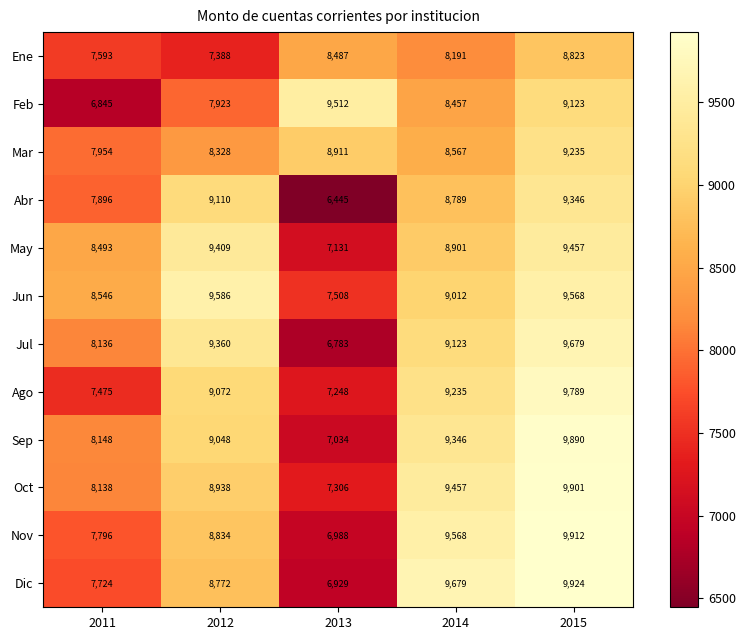

Rank the series at 2014 from lowest to highest value.

Ene, Feb, Mar, Abr, May, Jun, Jul, Ago, Sep, Oct, Nov, Dic